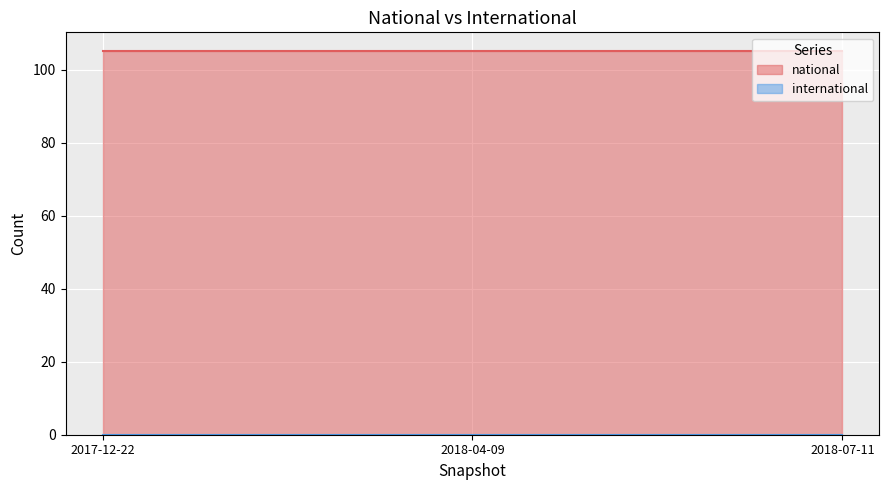

Is it true that international equals 0 at 2018-07-11?

True